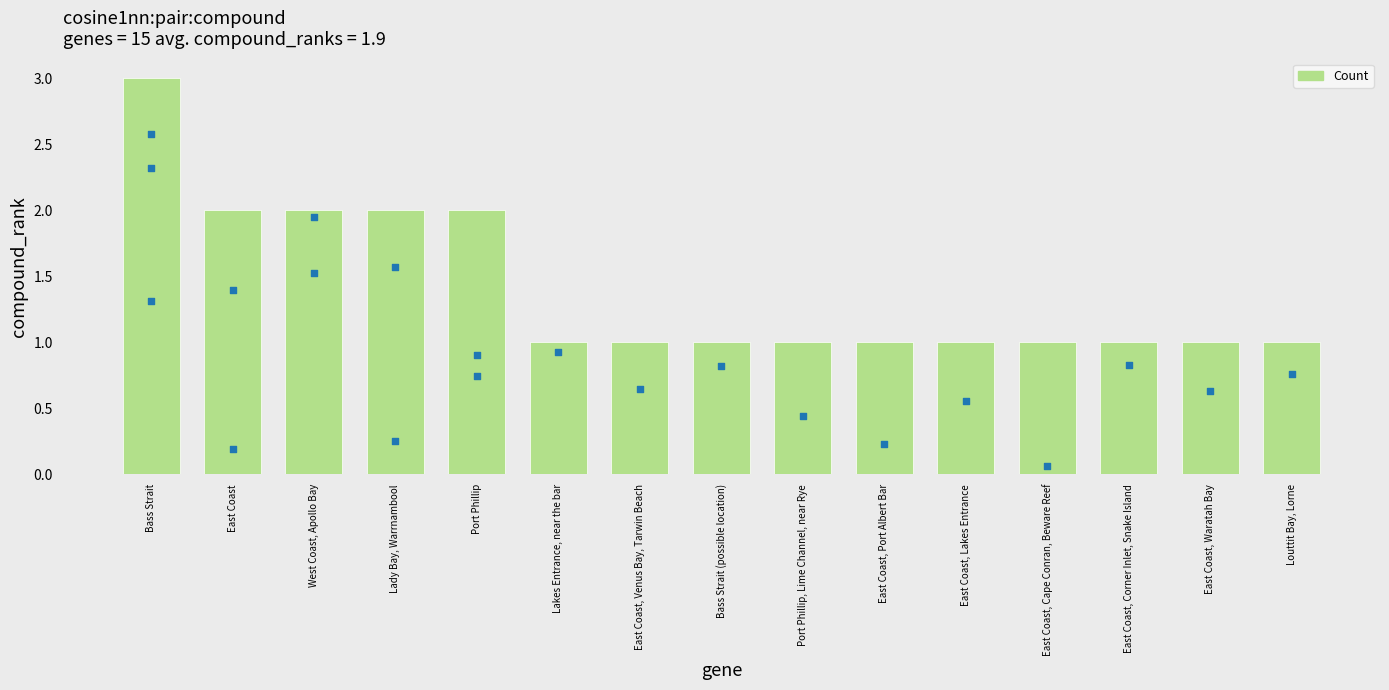

Between East Coast, Cape Conran, Beware Reef and East Coast, Lakes Entrance, which is larger?

East Coast, Cape Conran, Beware Reef